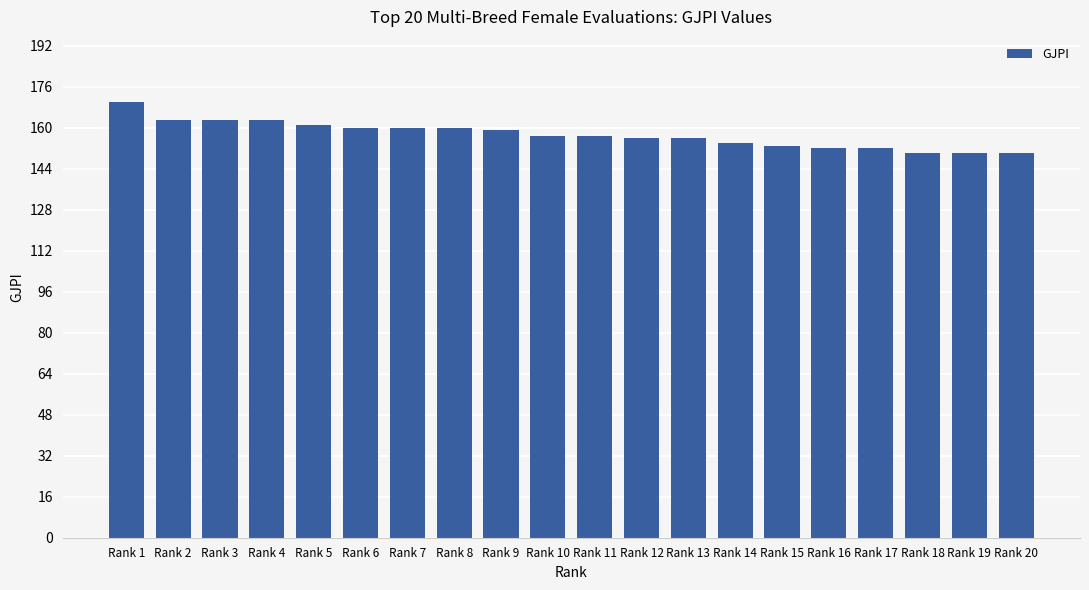

Count the number of categories in the chart.

20